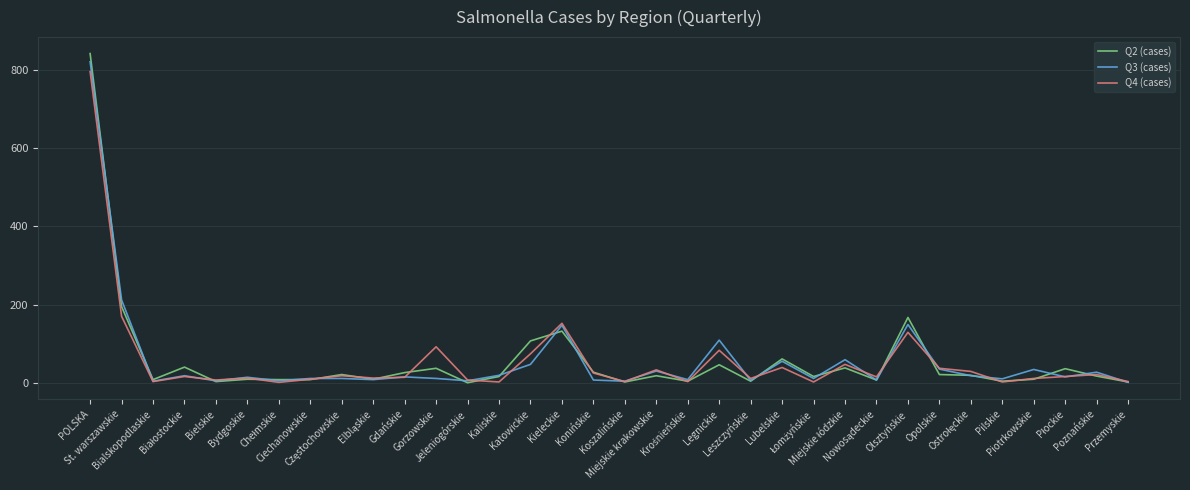

Where is Q2 (cases) nearest to the value 421?

St. warszawskie